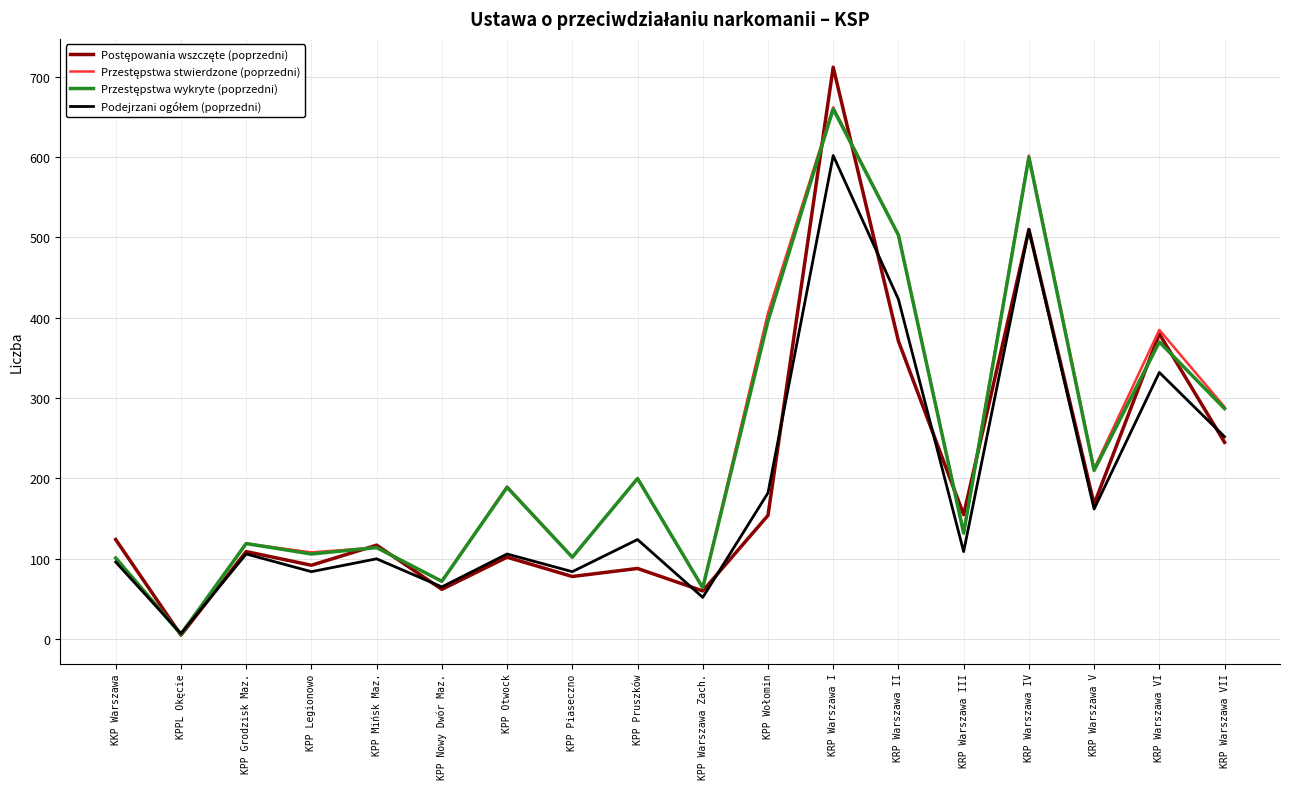

What is the smallest value displayed?

5